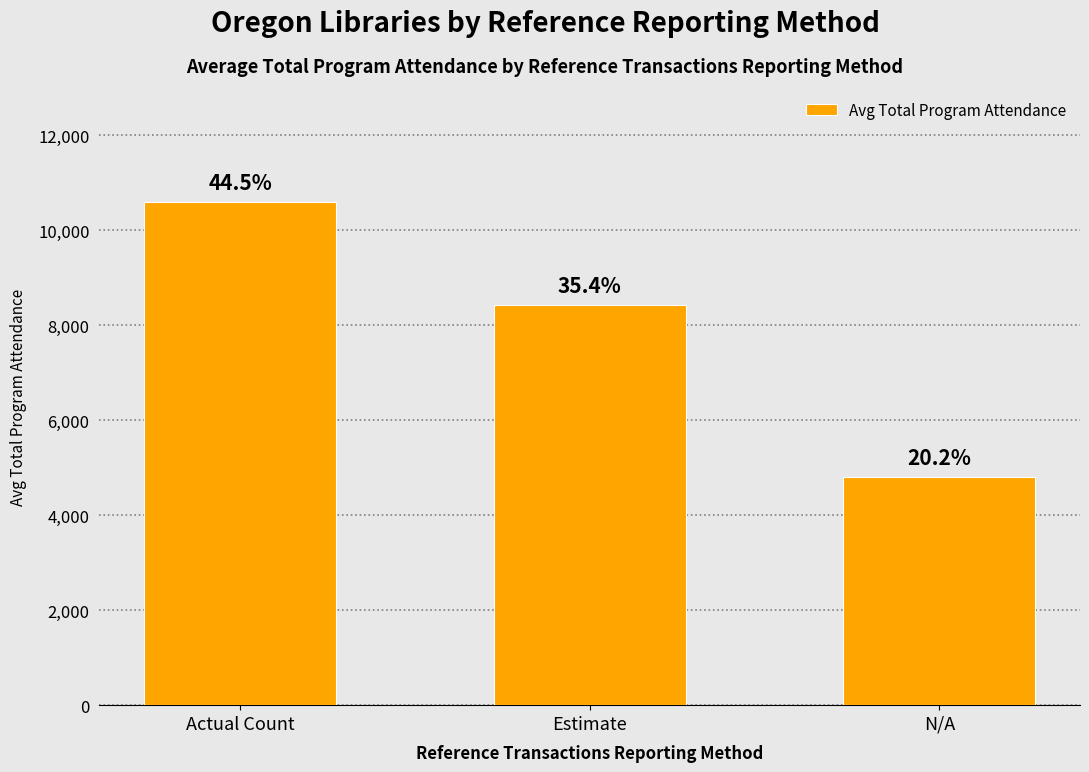

What is the value of the 2nd bar from the left?

8431